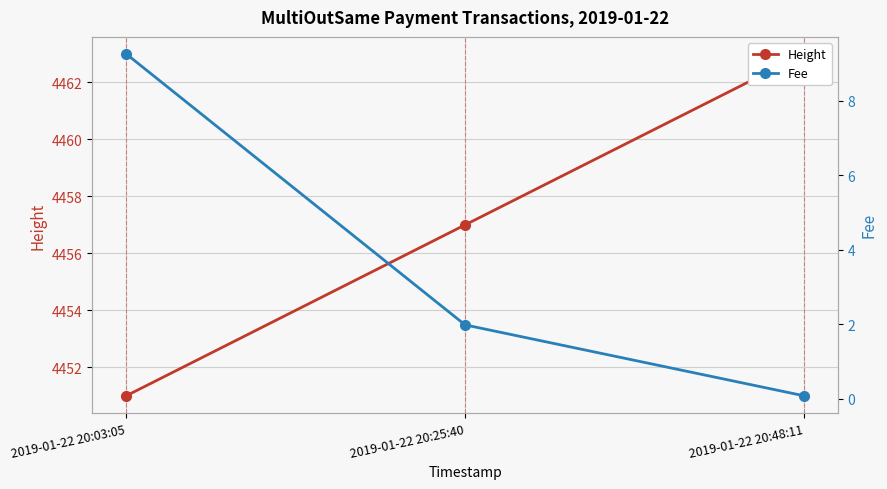

What is the maximum value for Fee?

9.3